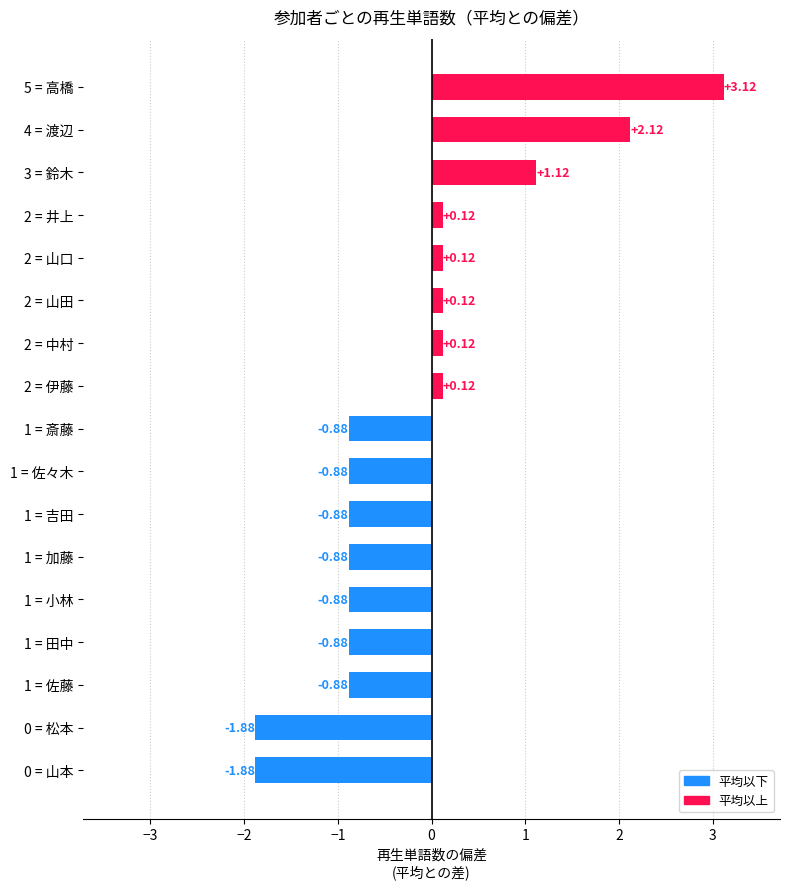

What is the sum of all values?

-3.0